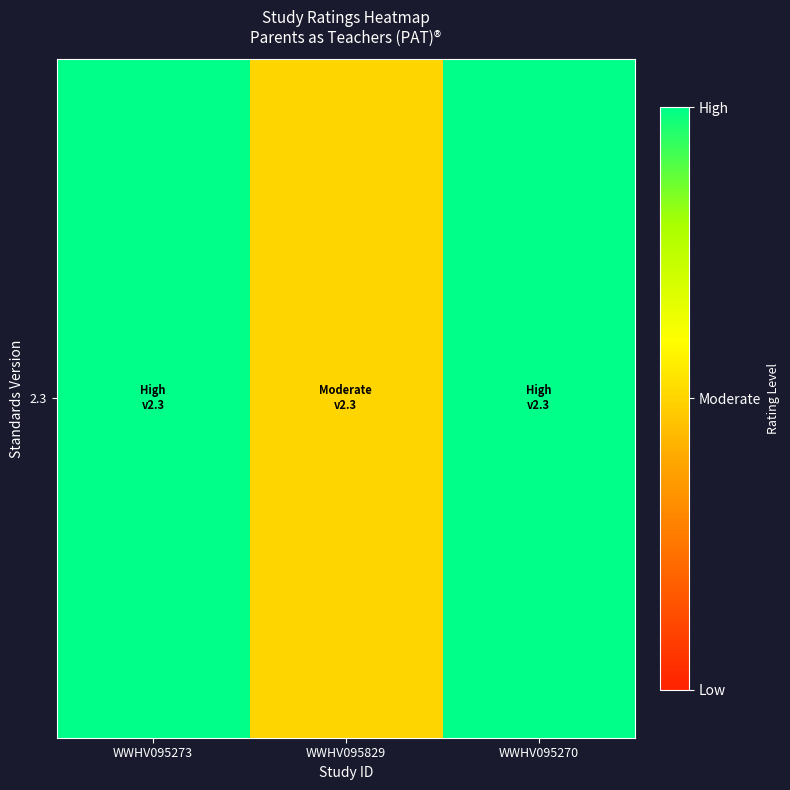

List the labels in order of value, largest first.

WWHV095273, WWHV095270, WWHV095829